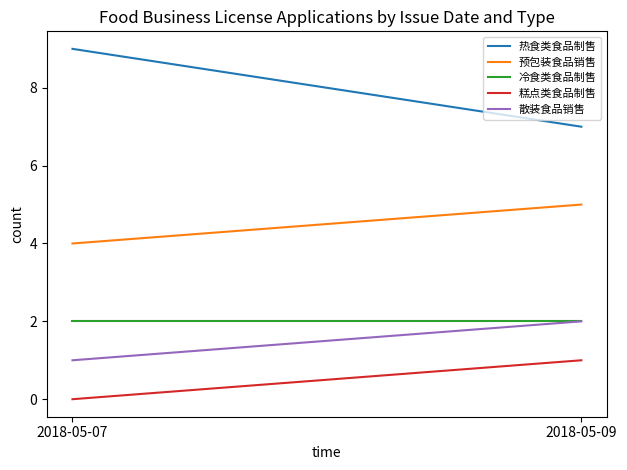

Does the chart have visible grid lines?

No